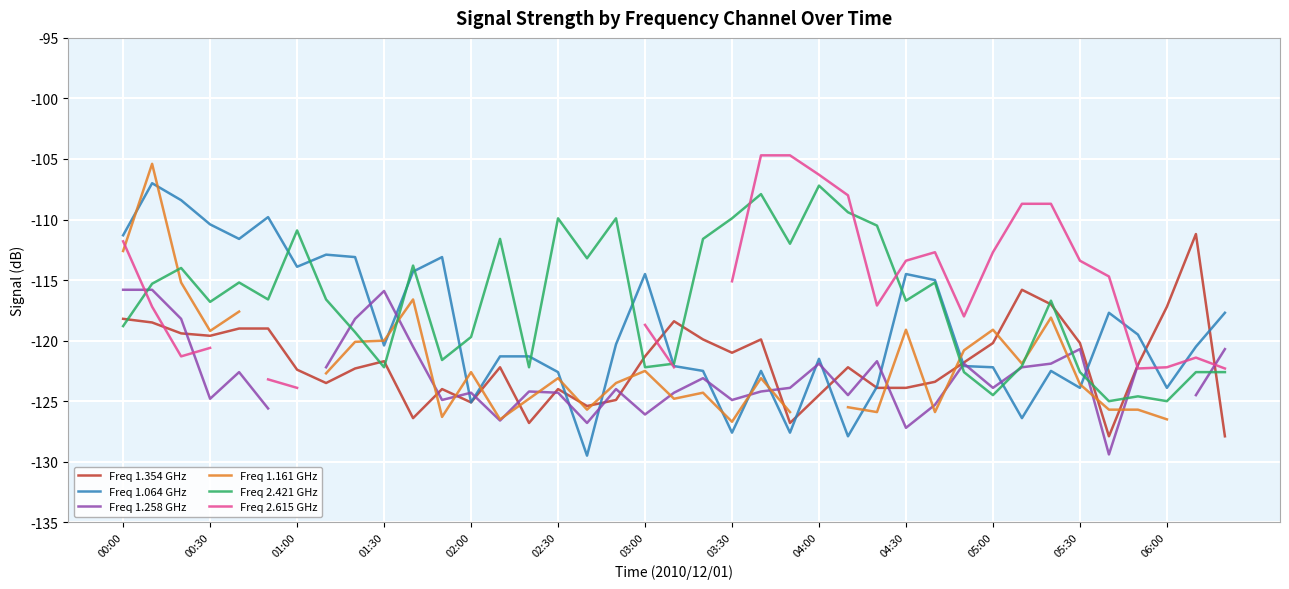

What is the maximum value for Freq 2.615 GHz?

-104.7